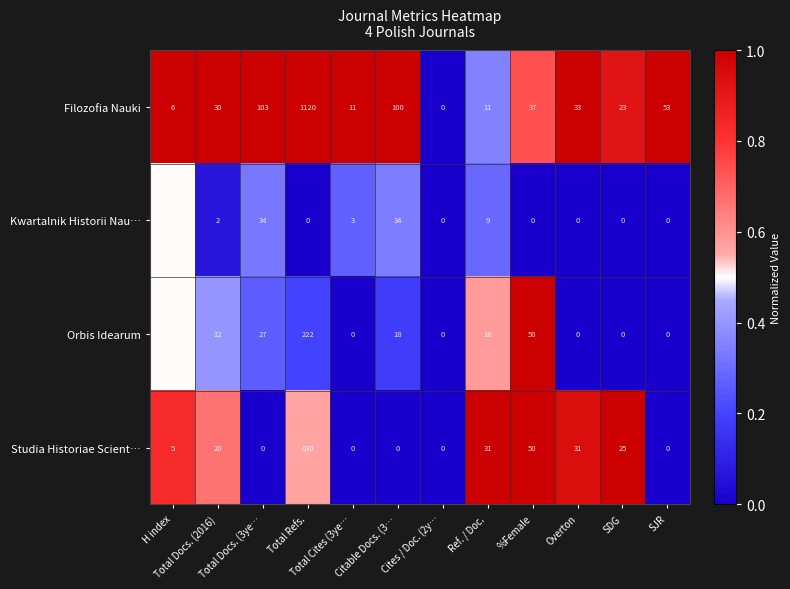

Which series has the largest range (max minus min)?

Filozofia Nauki